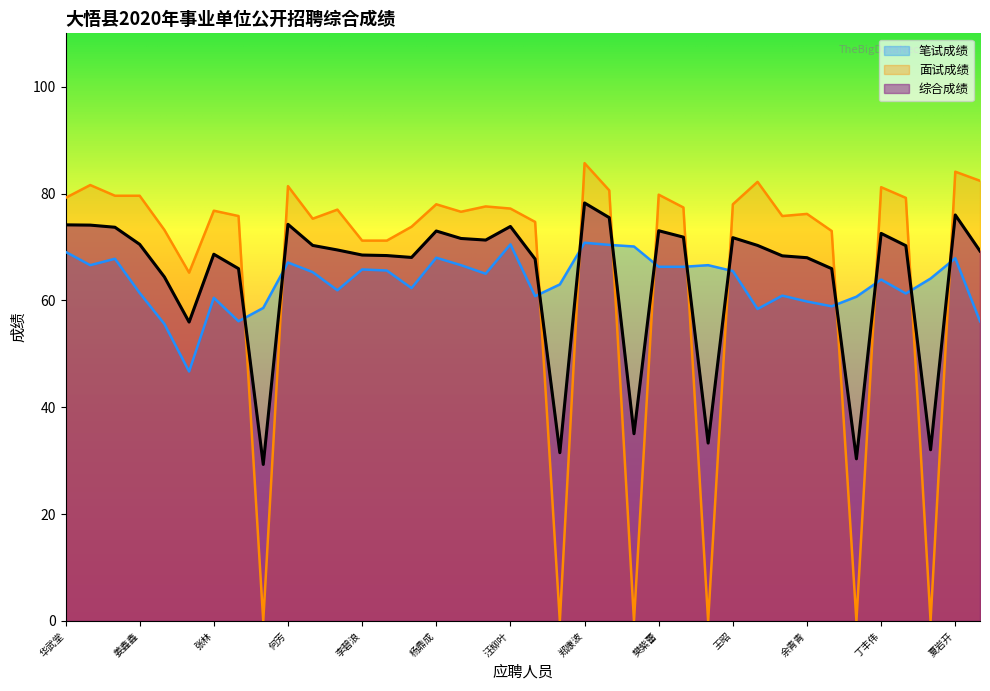

What is the difference between the highest and lowest values at 邹惊涛?

17.6